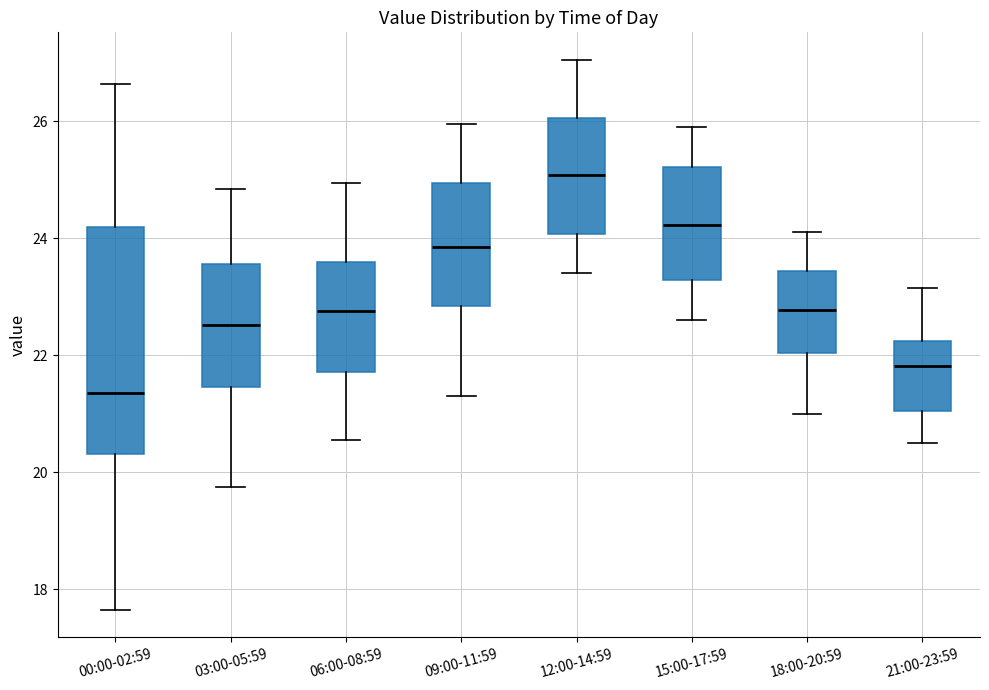

Which box has the lowest median line?

00:00-02:59